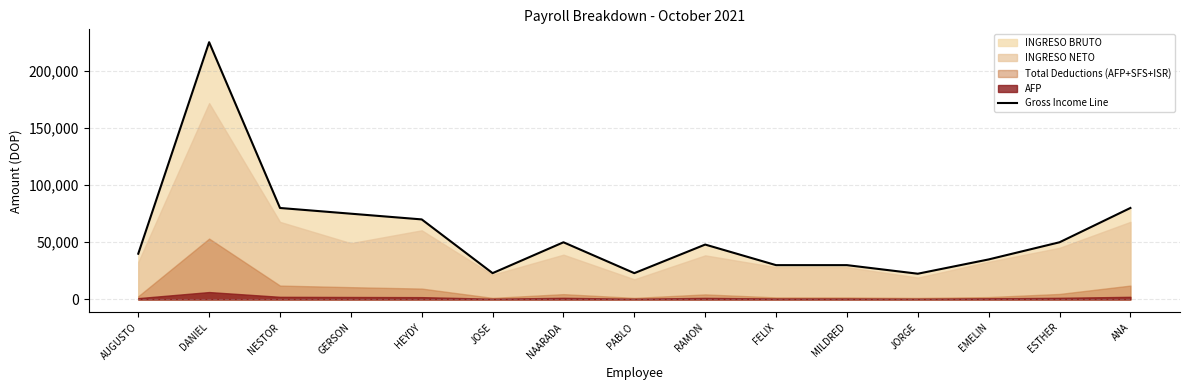

The value at MILDRED is 50092. True or false?

False